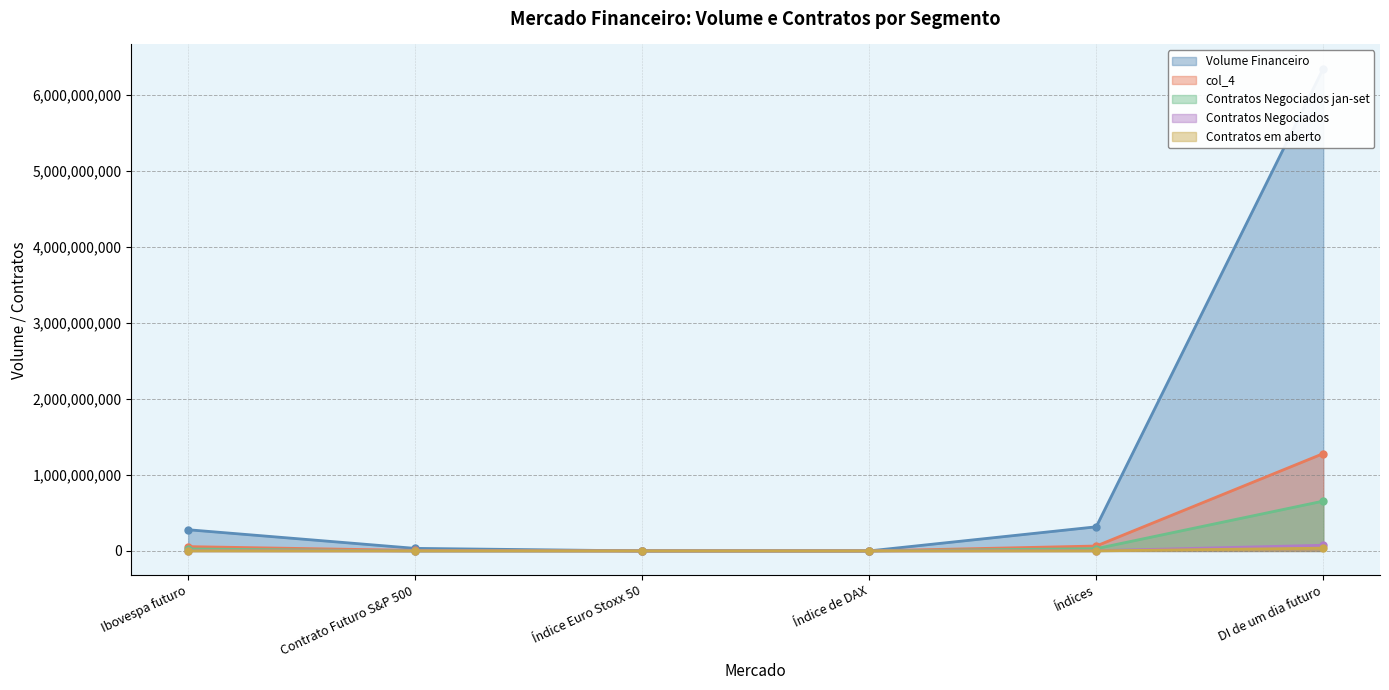

Is the value of col_4 at Índice Euro Stoxx 50 greater than the value of Volume Financeiro at Índice Euro Stoxx 50?

No